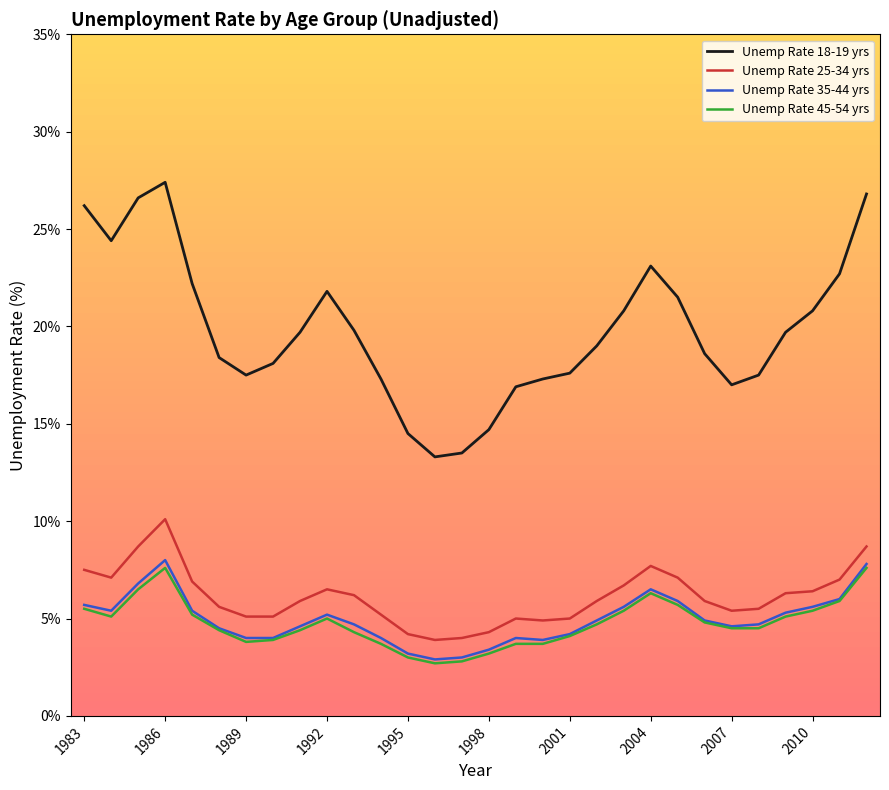

List the series in order of their peak value, highest first.

Unemp Rate 18-19 yrs, Unemp Rate 25-34 yrs, Unemp Rate 35-44 yrs, Unemp Rate 45-54 yrs